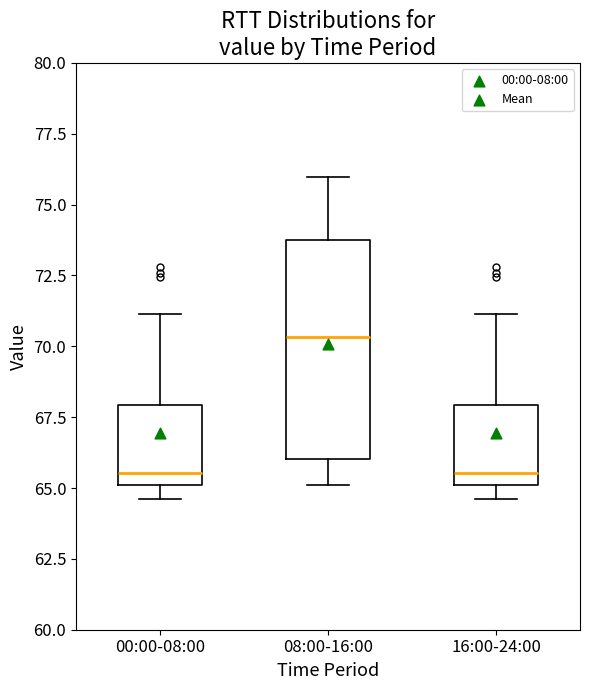

Reading left to right, transcribe this box plot: for each box, give where its median line is, the range the box spans, and where its two whiskers end, as read against the y-axis. The values are not printed on the chart, so give them approximately, as read against the axis.

00:00-08:00: median 65.5, box 65.0 to 68.0, whiskers 64.5 to 71.0
08:00-16:00: median 70.5, box 66.0 to 73.5, whiskers 65.0 to 76.0
16:00-24:00: median 65.5, box 65.0 to 68.0, whiskers 64.5 to 71.0